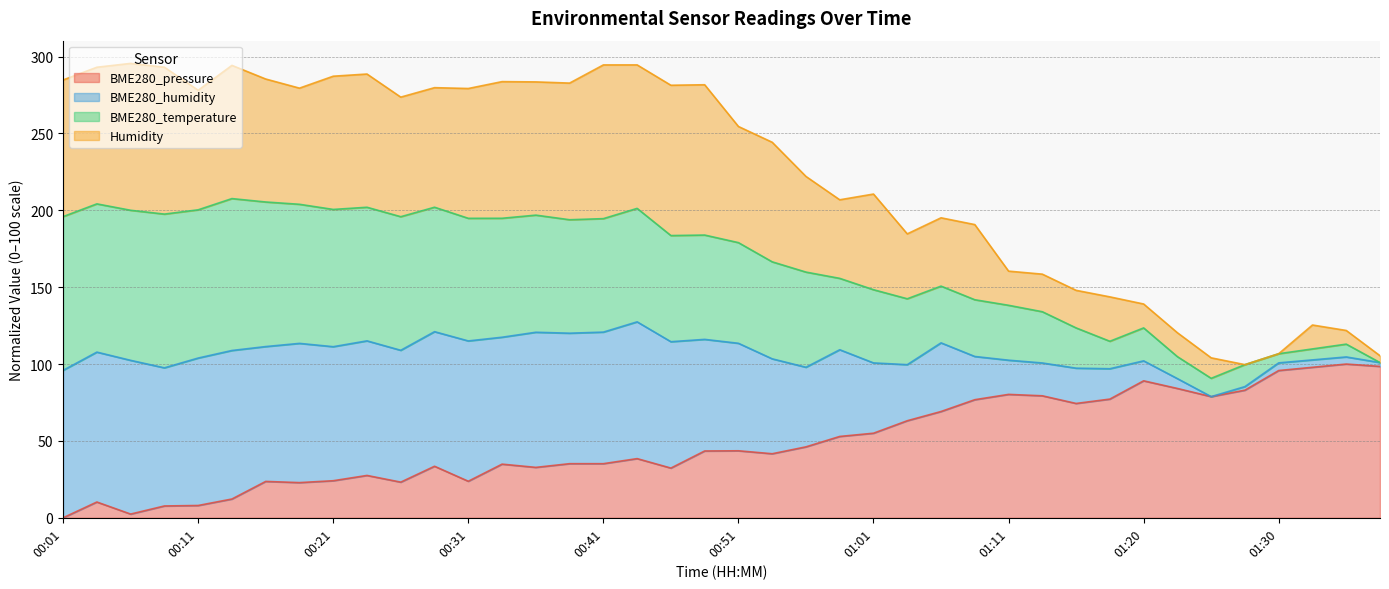

Which category has the lowest value across all series?

00:01